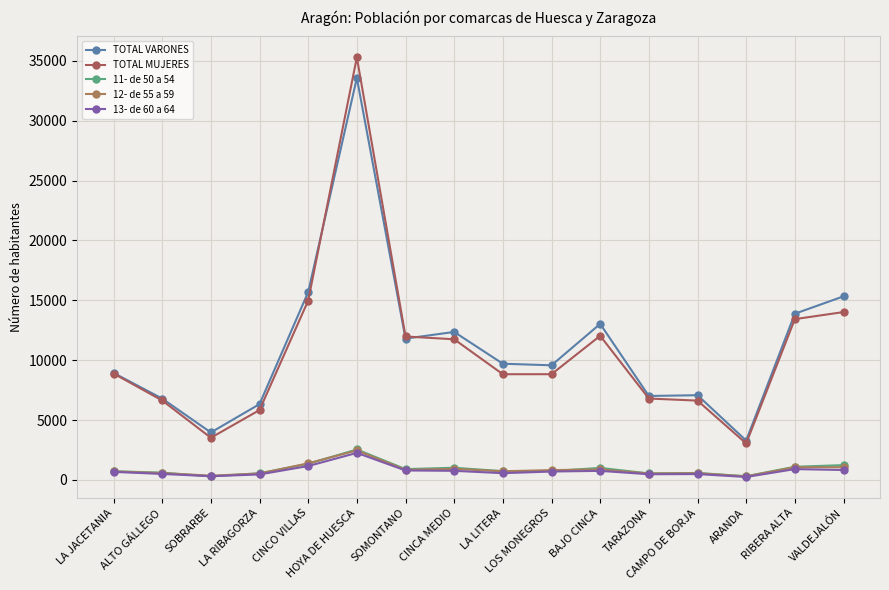

What is the spread (max minus min) of values at LA RIBAGORZA?

5870